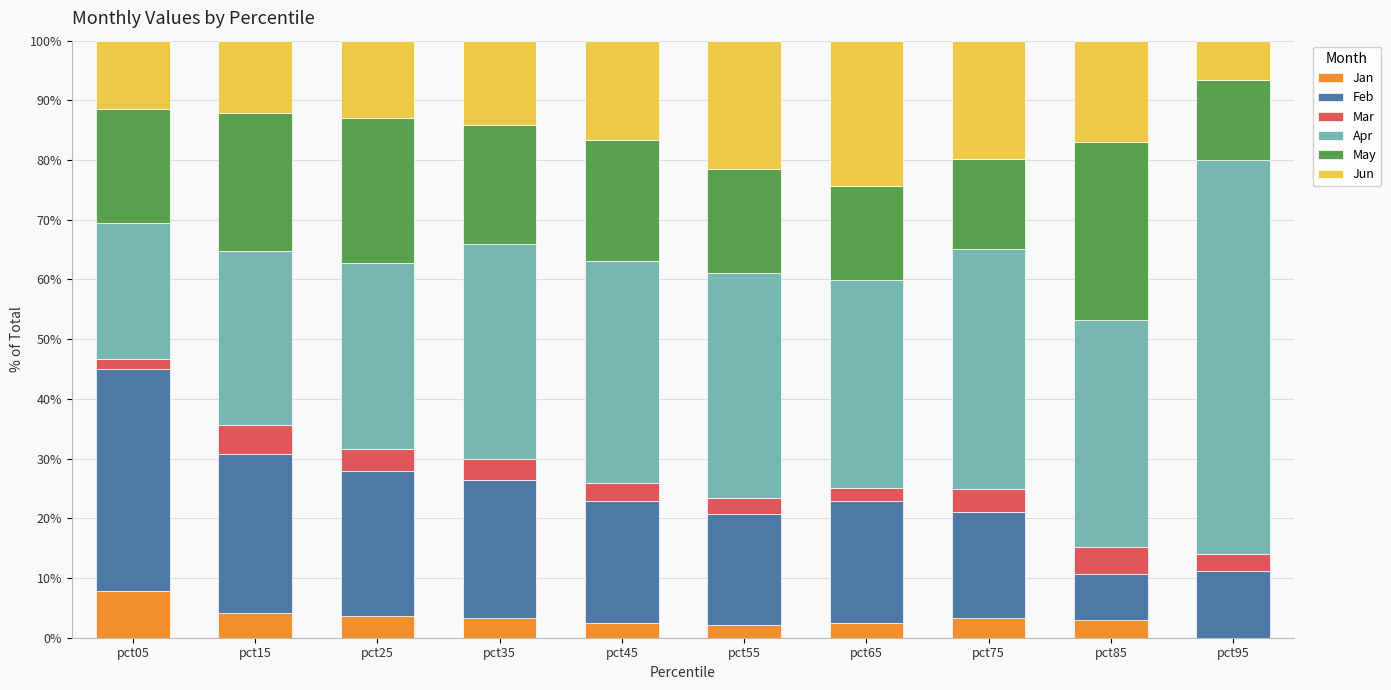

What is the total value across all series at pct45?

100.0